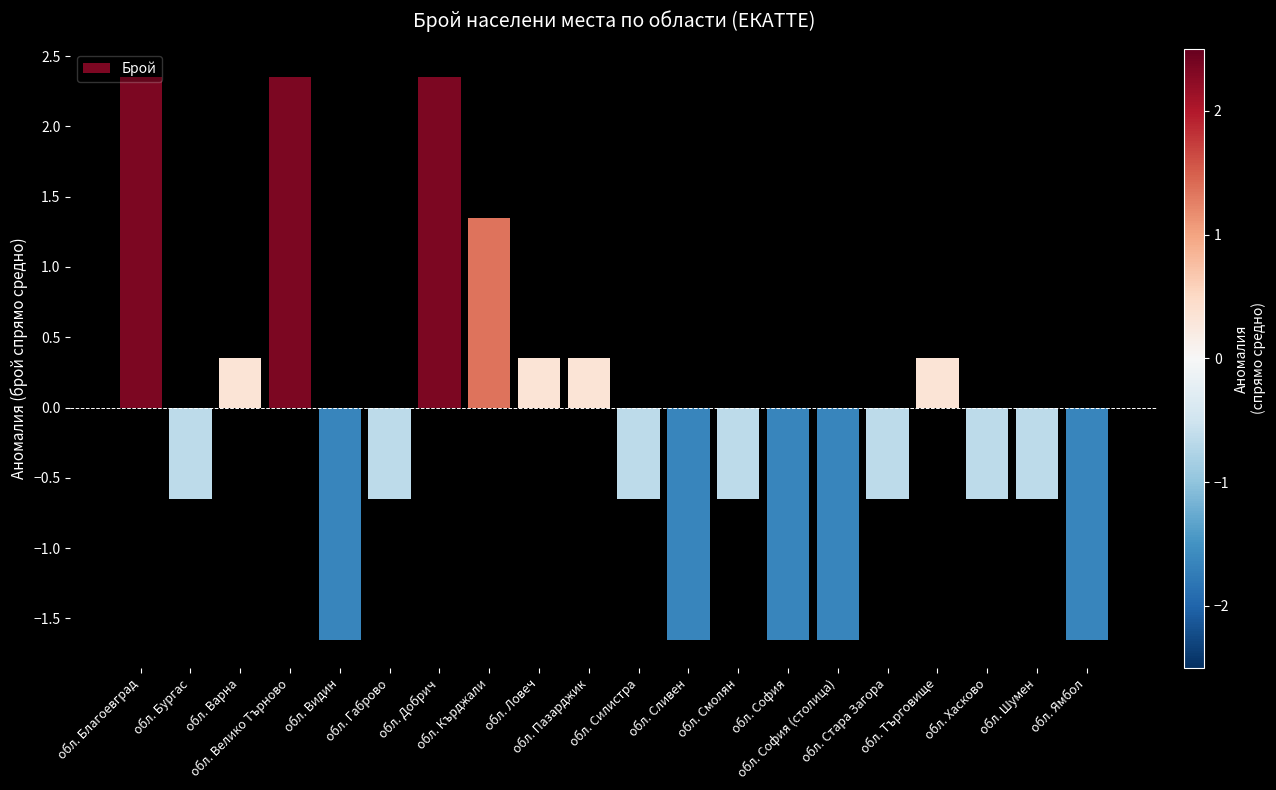

What is the label of the 3rd bar from the left?

обл. Варна